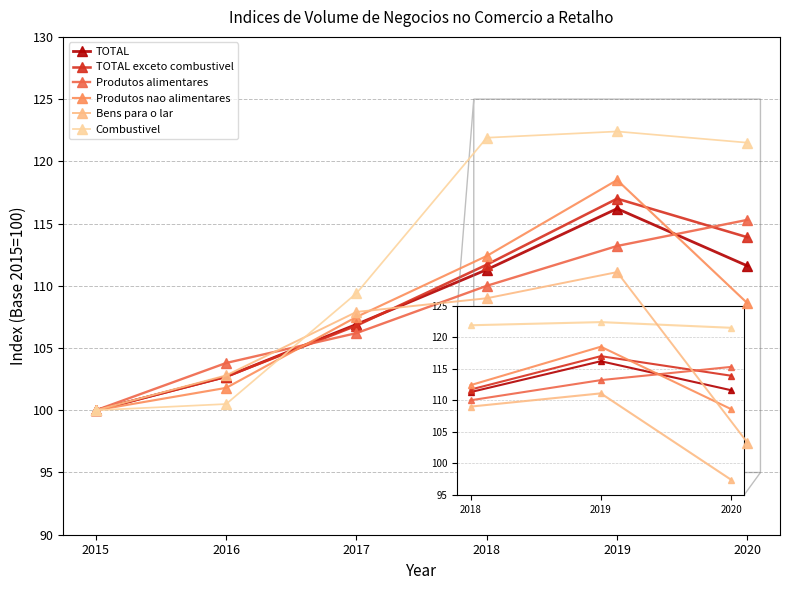

Where do Produtos nao alimentares and Produtos alimentares first cross each other?

2016 and 2017